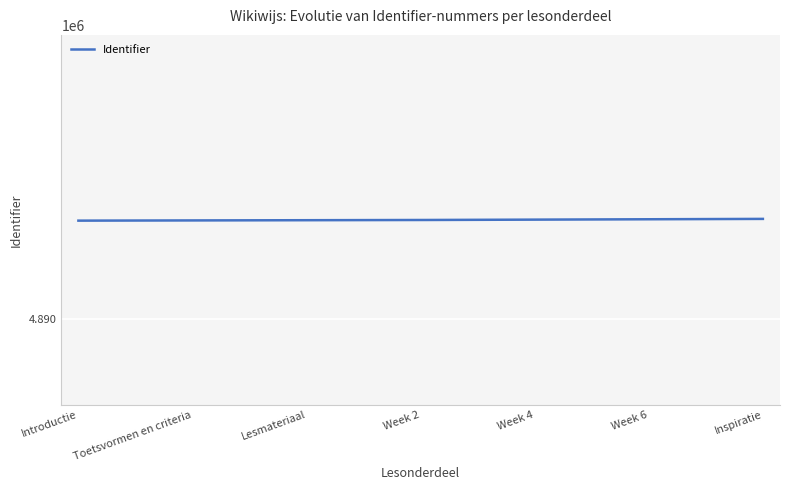

Does the chart display data point markers on the line(s)?

No